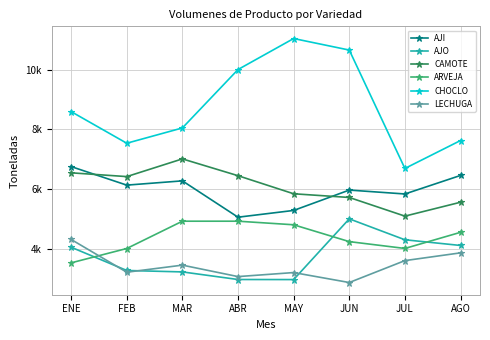

How many interior local peaks does the CHOCLO series have?

1